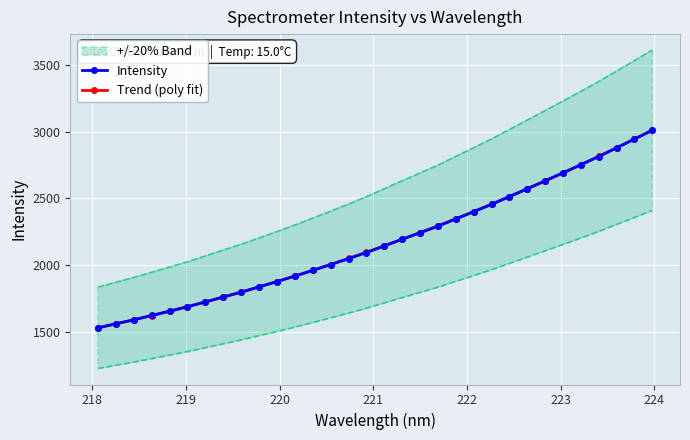

What is the minimum value for Trend (poly fit)?

1528.9